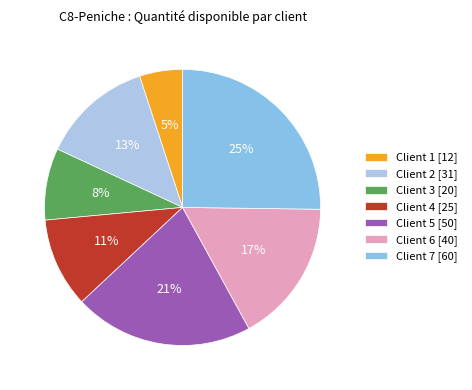

What is the ratio of the value at Client 3 to the value at Client 2?

0.6